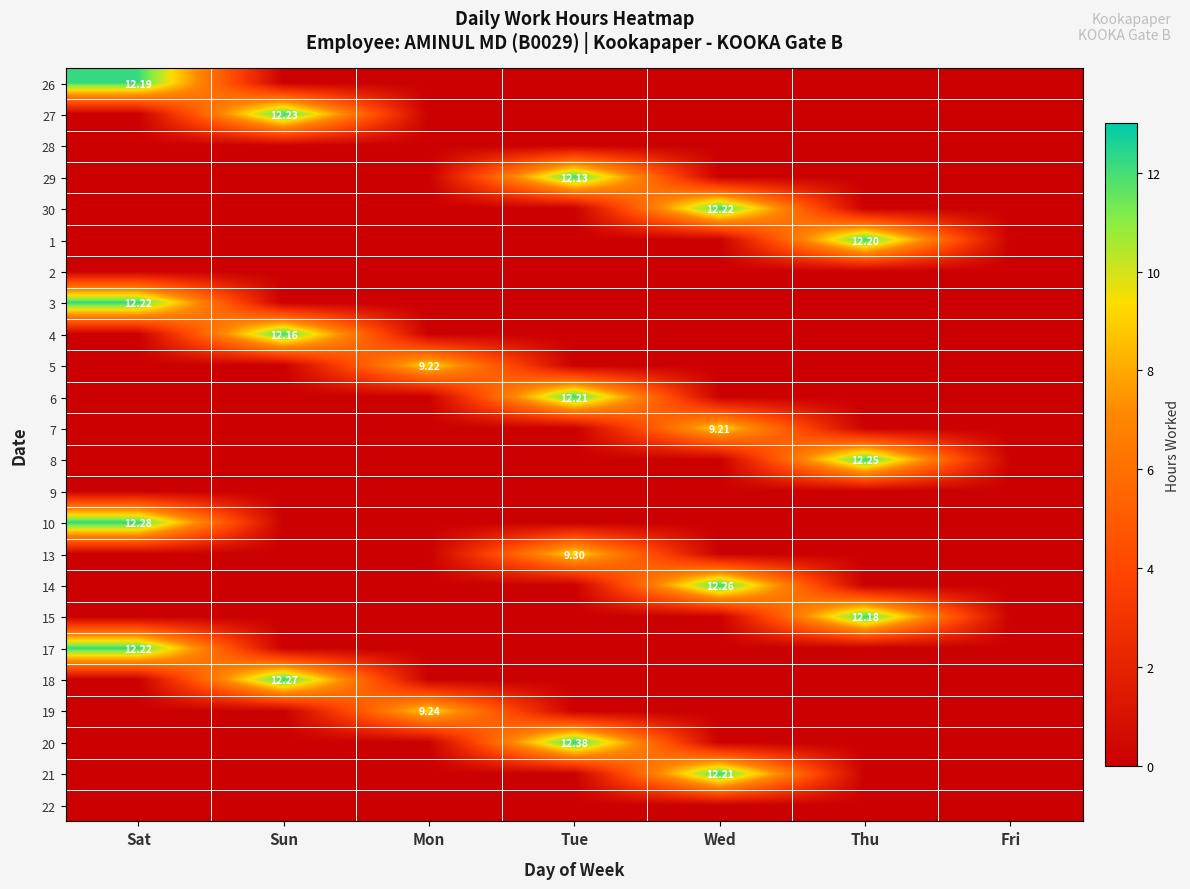

At how many categories does at least one series exceed 5?

6